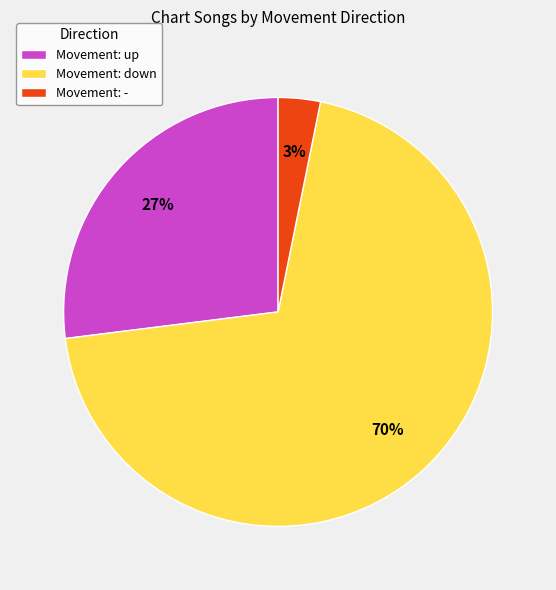

Is the sum of Movement: - and Movement: down greater than half?

Yes